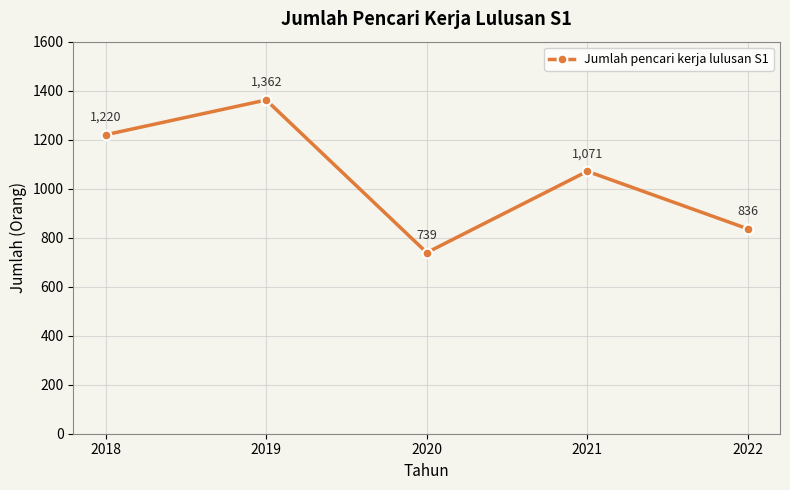

At which category does the data reach its first local valley?

2020